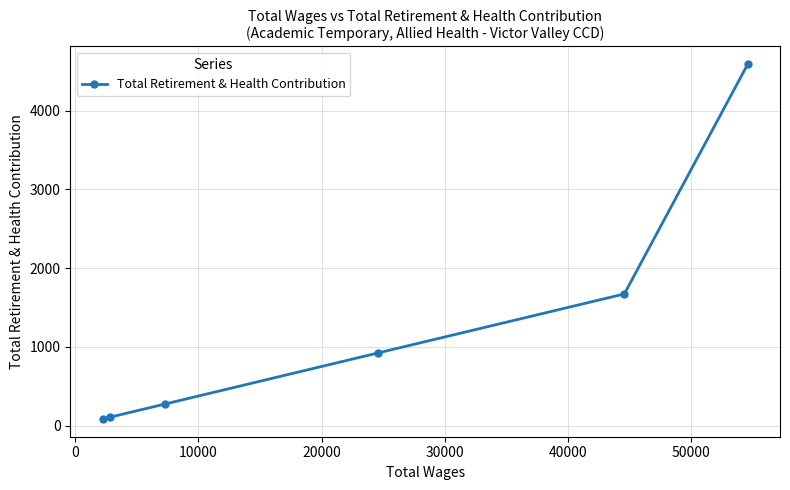

What is the difference between the maximum and minimum values?

4509